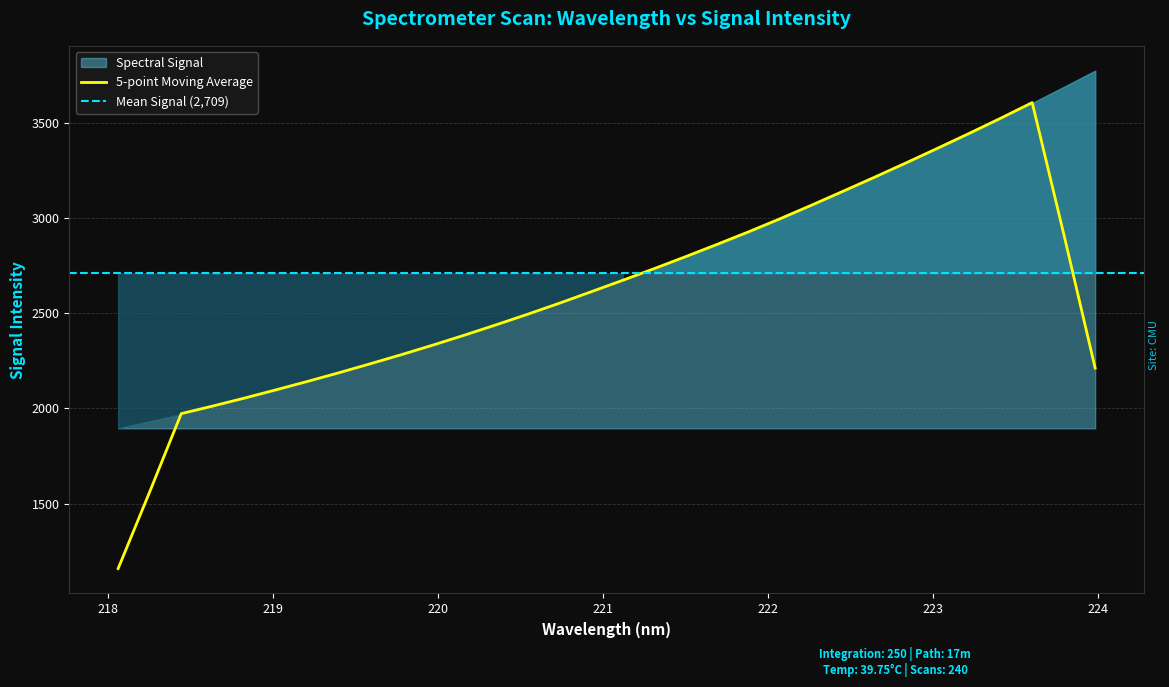

List the labels in order of value, largest first.

223.9802, 223.7895, 223.5987, 223.408, 223.2172, 223.0264, 222.8355, 222.6447, 222.4538, 222.263, 222.0721, 221.8812, 221.6902, 221.4993, 221.3083, 221.1174, 220.9264, 220.7354, 220.5444, 220.3533, 220.1623, 219.9712, 219.7801, 219.589, 219.3979, 219.2067, 219.0156, 218.8244, 218.6332, 218.442, 218.2508, 218.0596